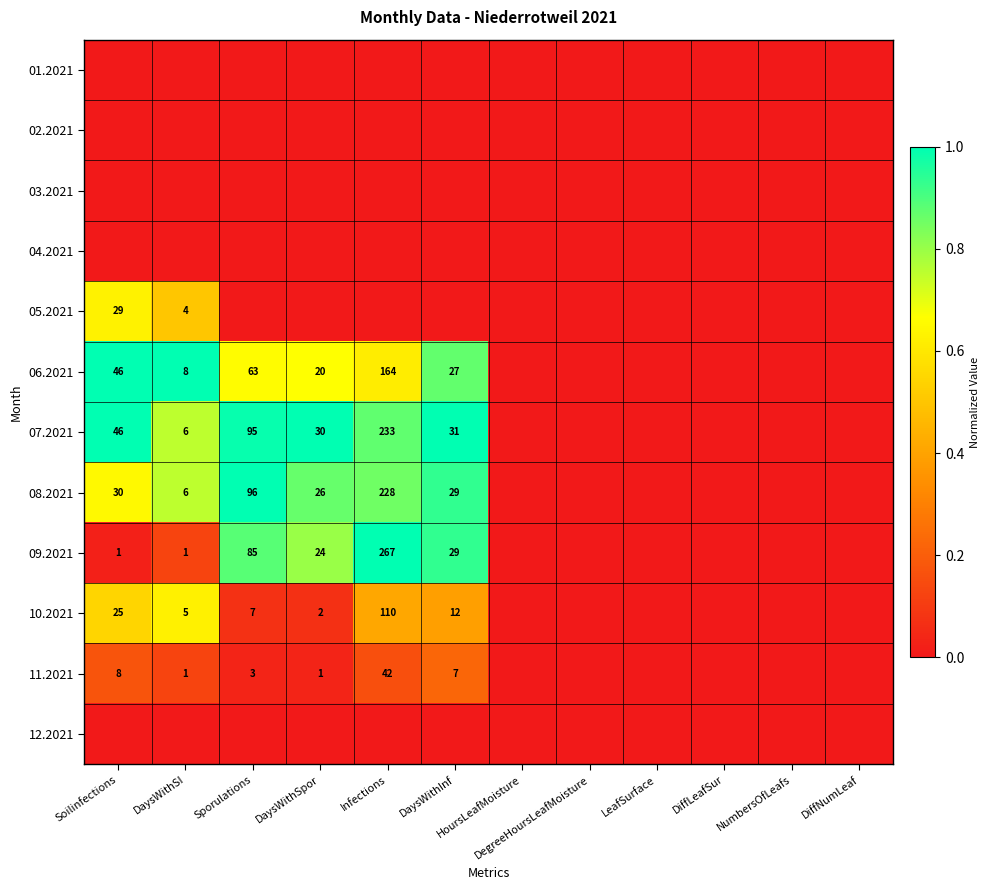

What is the sum of the 10.2021 values at Infections and LeafSurface?

0.4